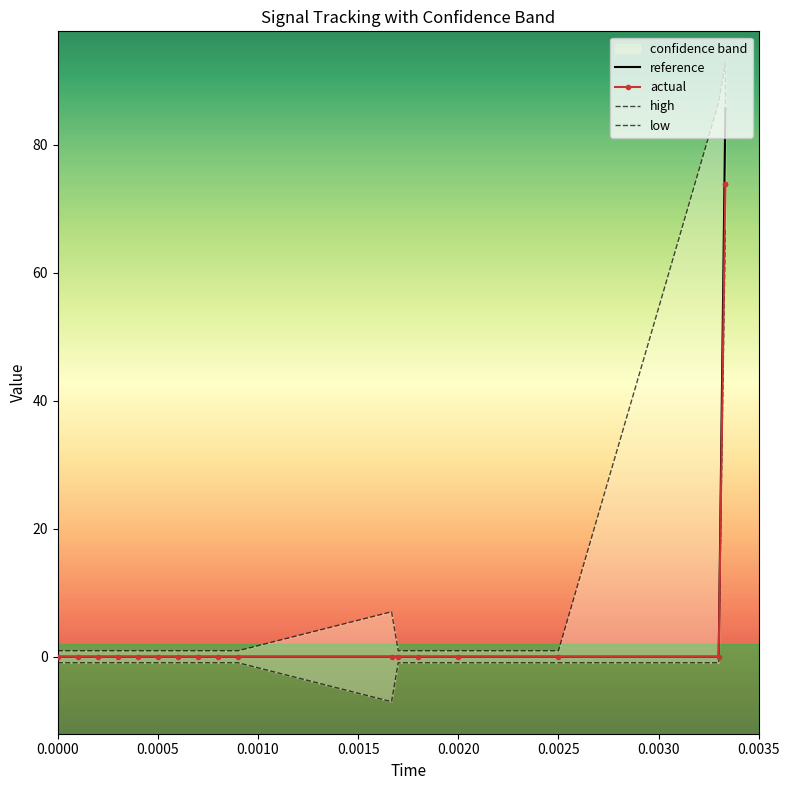

How many interior local valleys does the low series have?

1